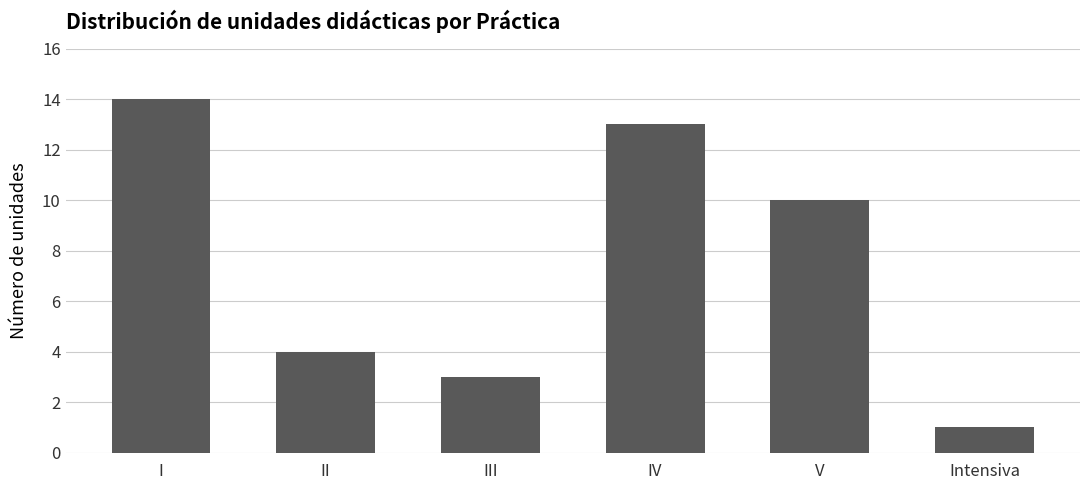

List the labels in order of value, largest first.

I, IV, V, II, III, Intensiva